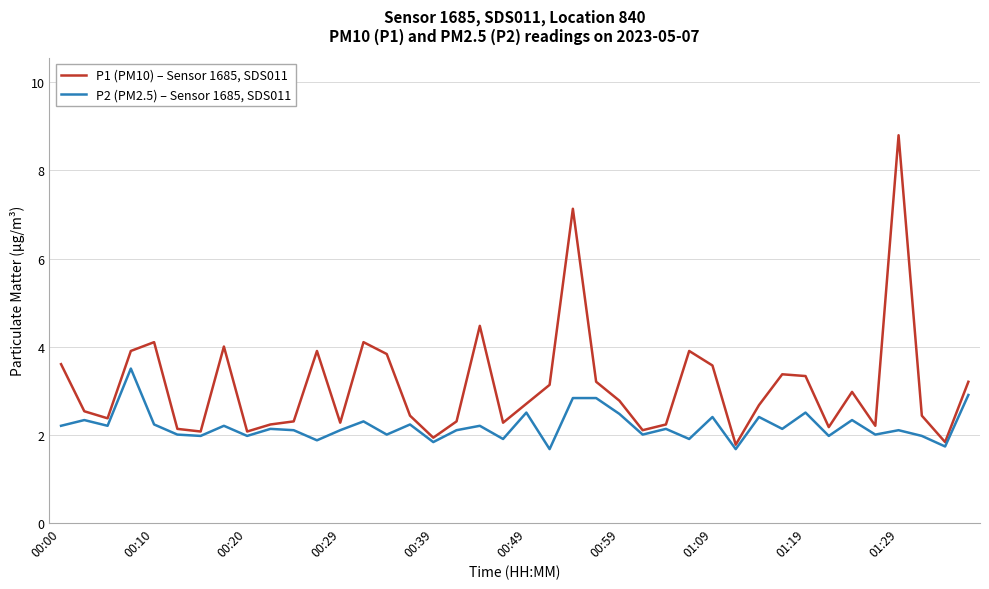

Which series has the largest total across all categories?

P1 (PM10) – Sensor 1685, SDS011